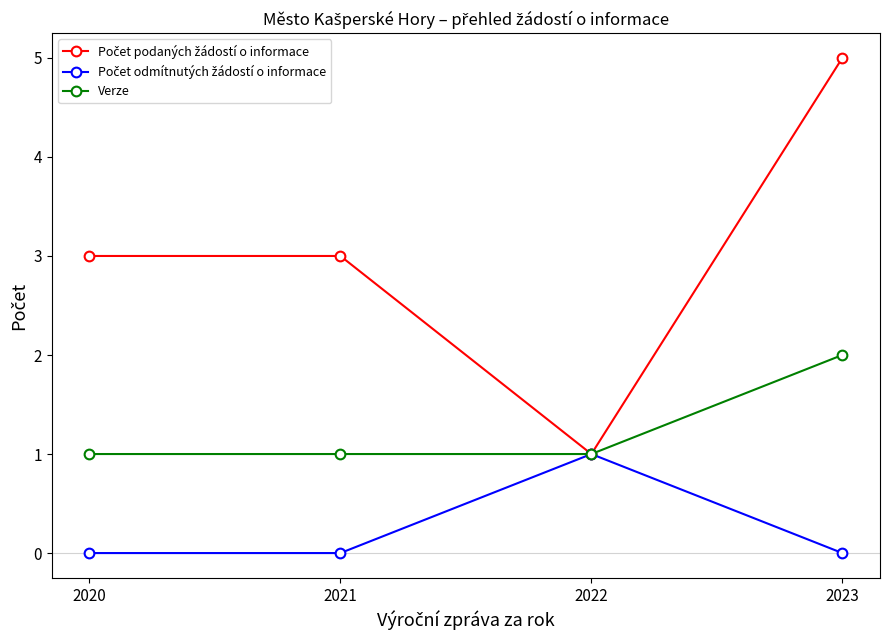

What is the spread (max minus min) of values at 2021?

3